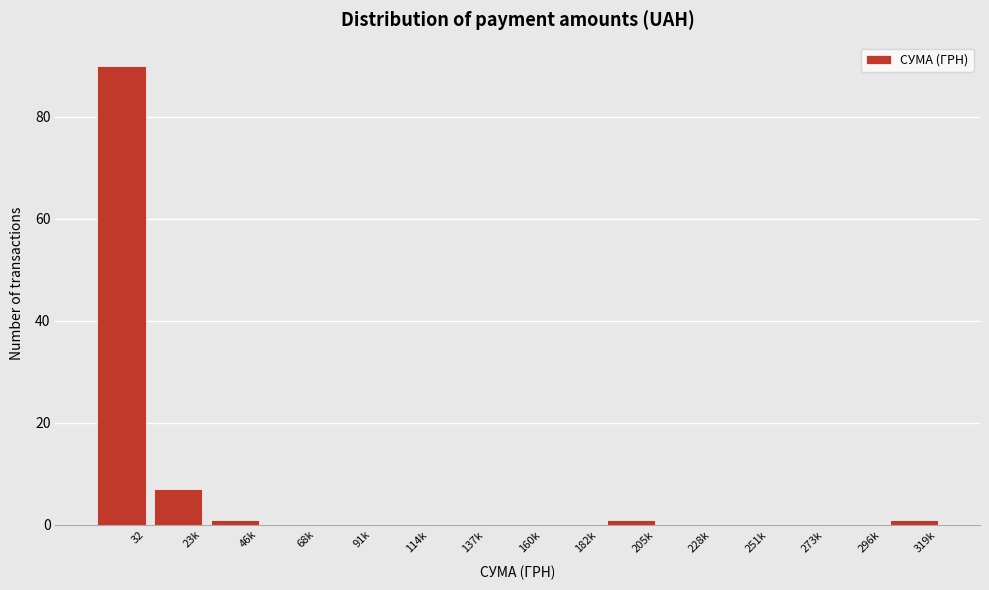

Reading left to right, extract all data points from this chart.

32=90	23k=7	46k=1	68k=0	91k=0	114k=0	137k=0	160k=0	182k=0	205k=1	228k=0	251k=0	273k=0	296k=0	319k=1